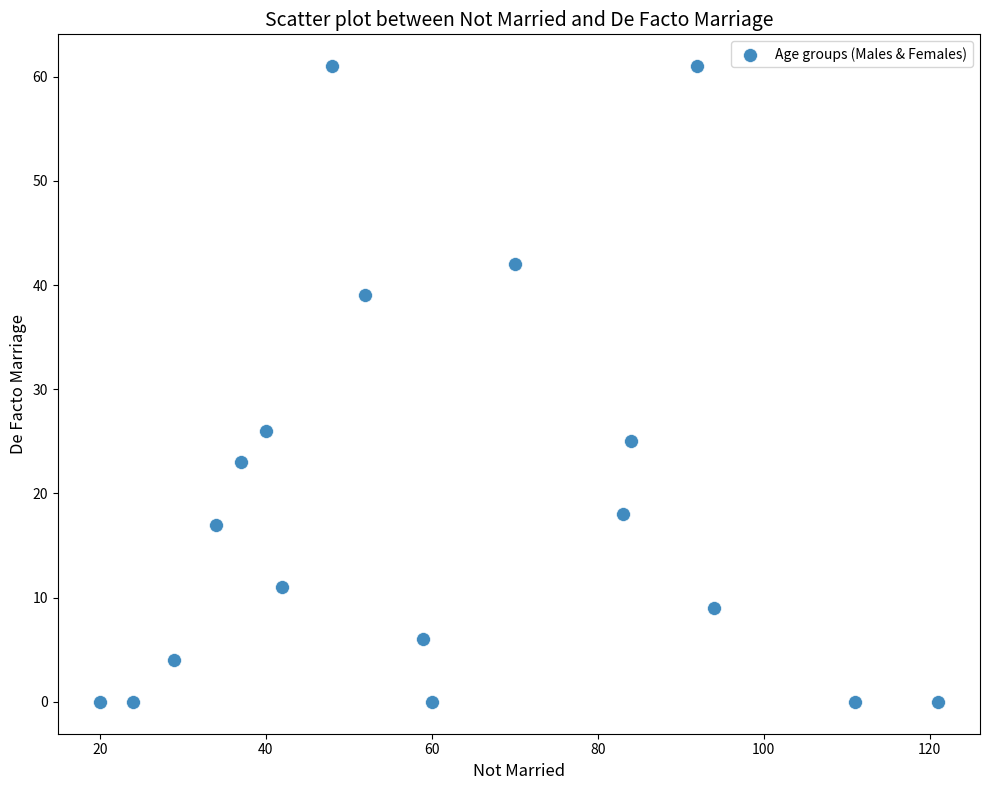

What is the range of X values (max minus min)?

101